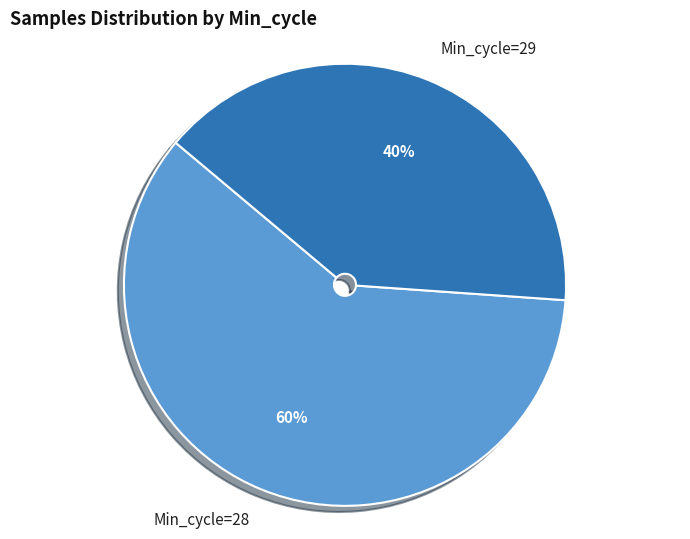

How many slices are in this pie chart?

2